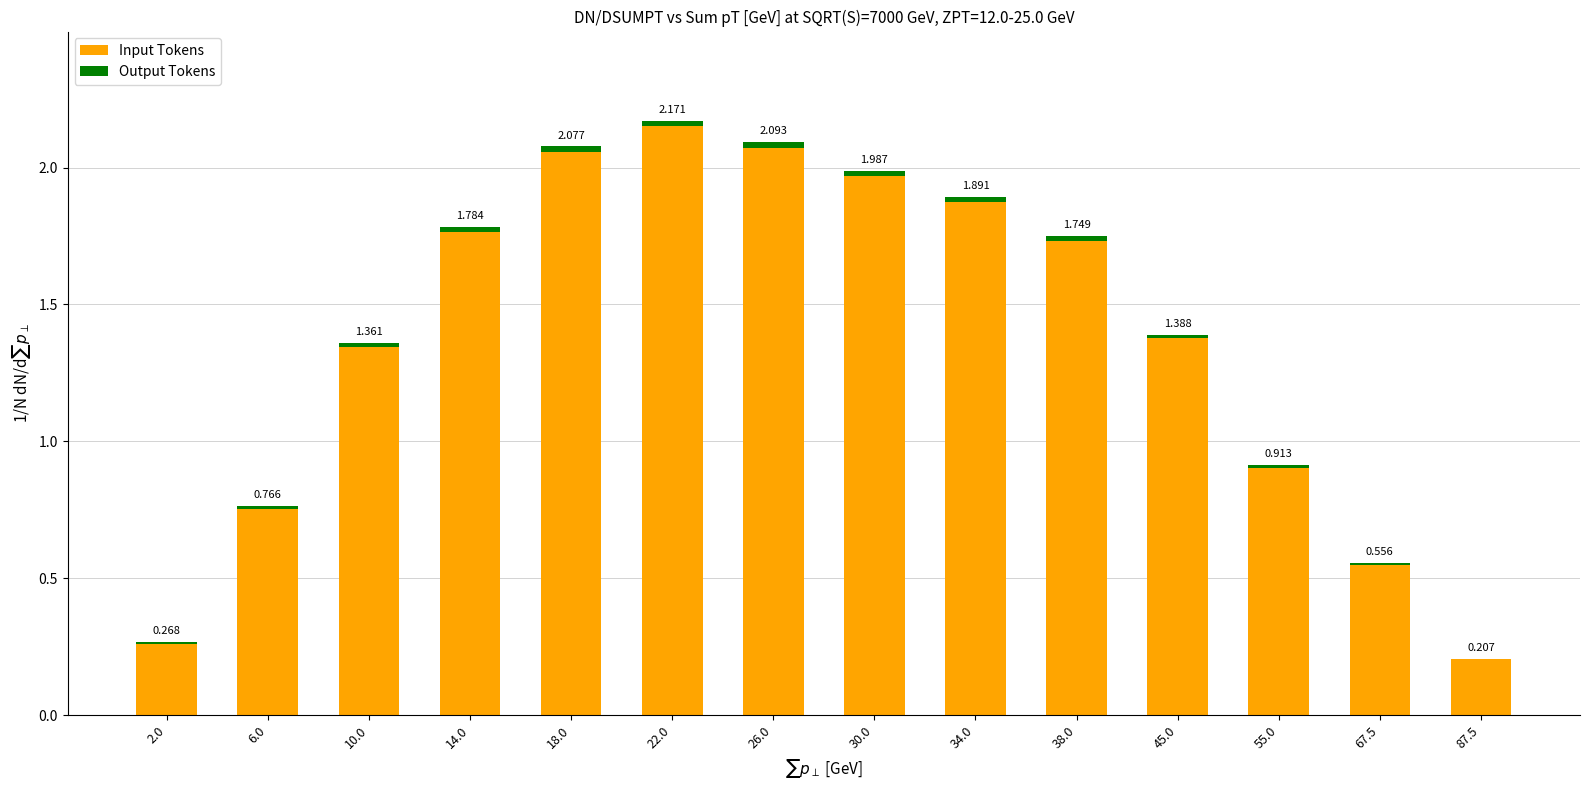

How many categories are shown in the chart?

14